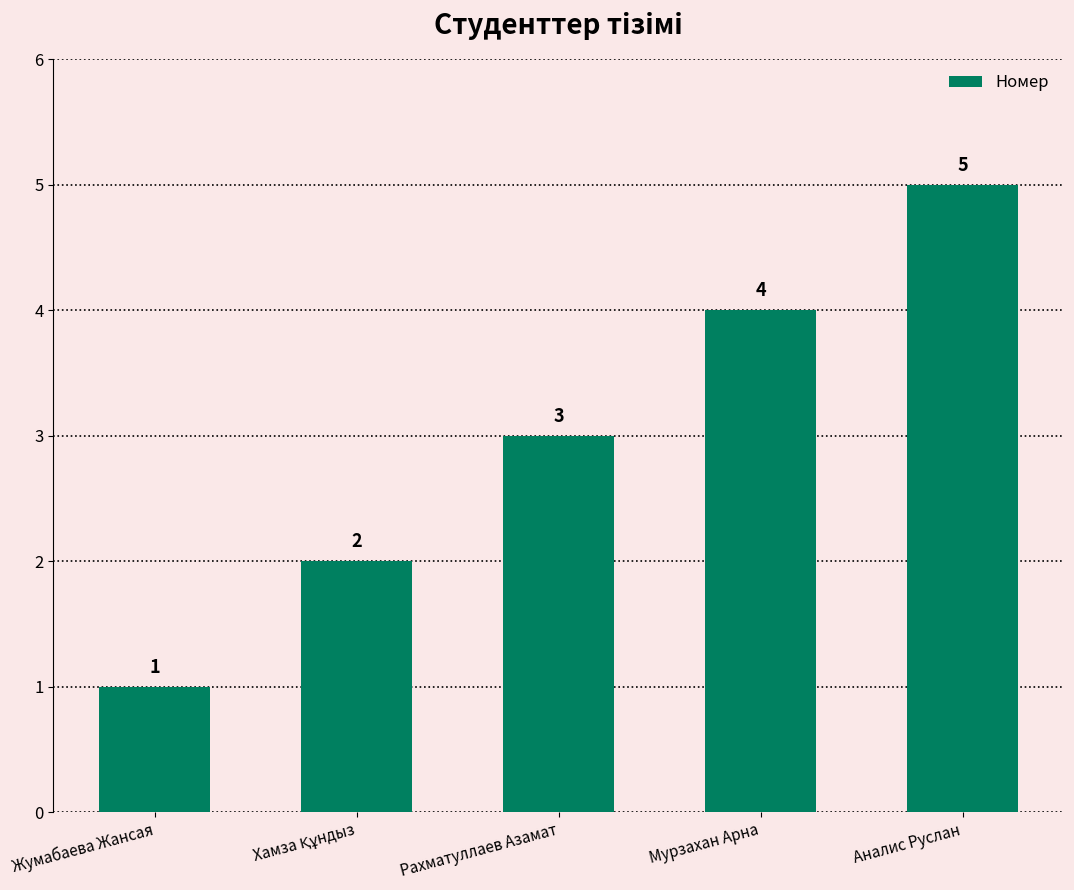

What is the sum of the values at Аналис Руслан and Мурзахан Арна?

9